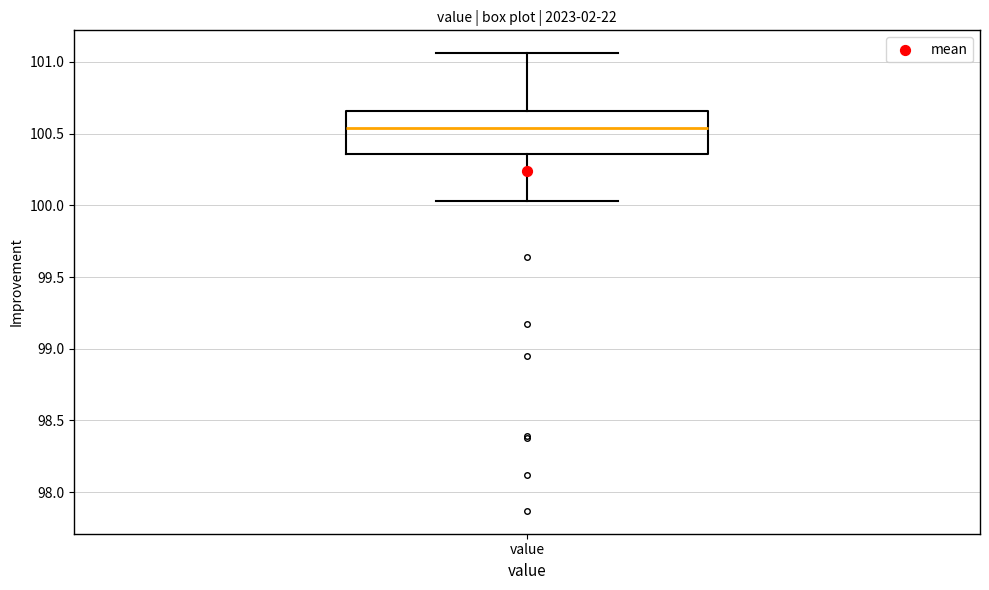

Read this box plot against the y-axis: the position of the median line, the range covered by the box, and the ends of both whiskers. The values are not printed on the chart, so give them approximately, as read against the axis.

median 100.55, box 100.35 to 100.65, whiskers 100.05 to 101.05